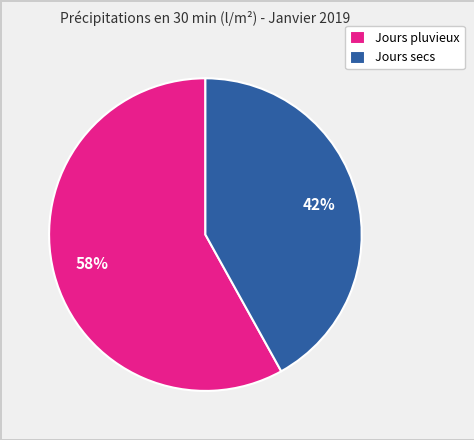

Count the number of slices in the pie.

2